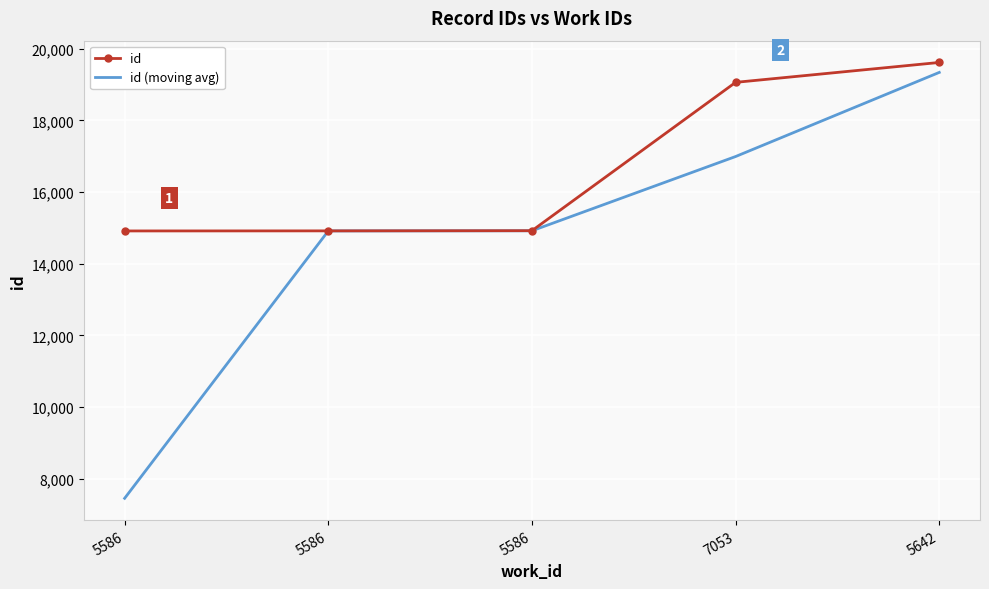

At which label does id reach its minimum?

5586